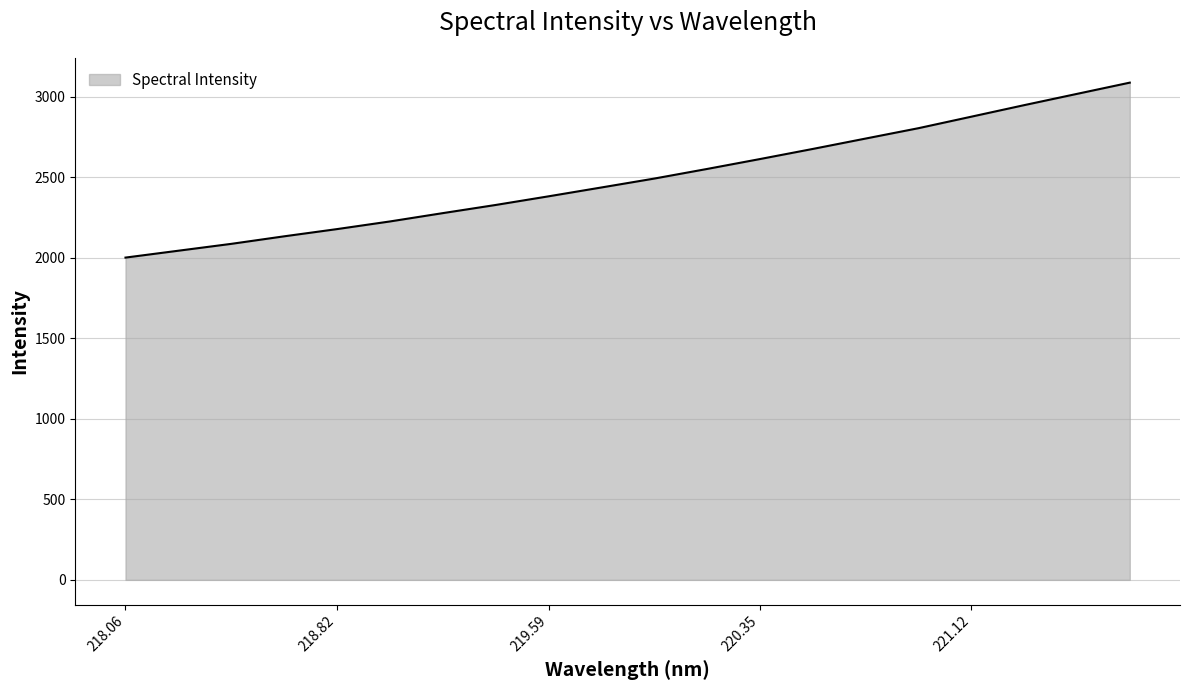

Reading left to right, what are all the values shown in this chart?

2000.9	2043.6	2086.1	2132.9	2177.8	2225.2	2276.9	2327.6	2381.2	2436.2	2491.5	2551.2	2612.7	2675.5	2740.0	2804.3	2875.7	2947.3	3017.3	3087.1